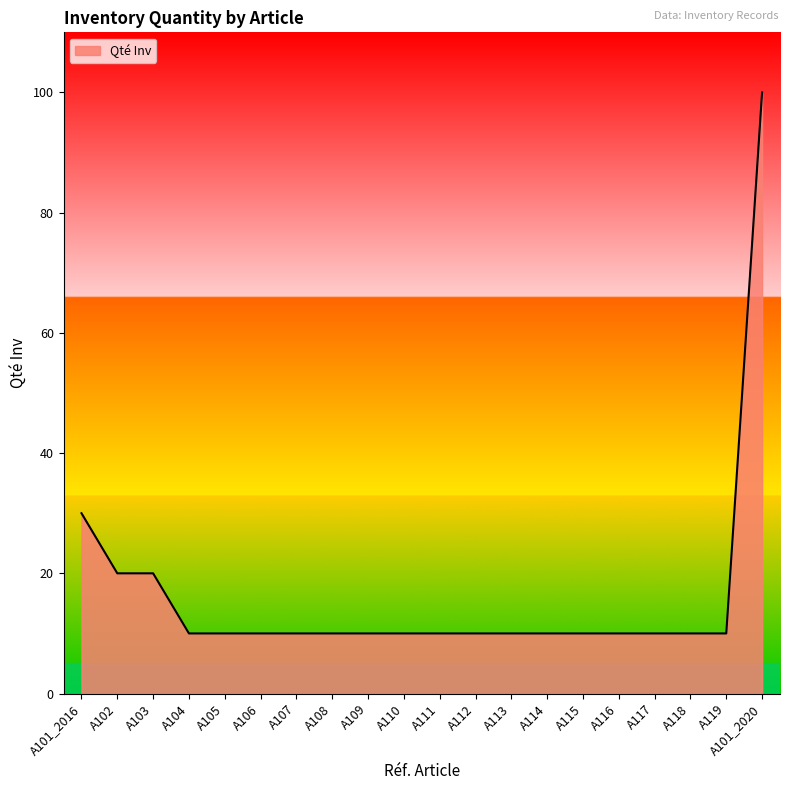

What is the ratio of the value at A119 to the value at A107?

1.0